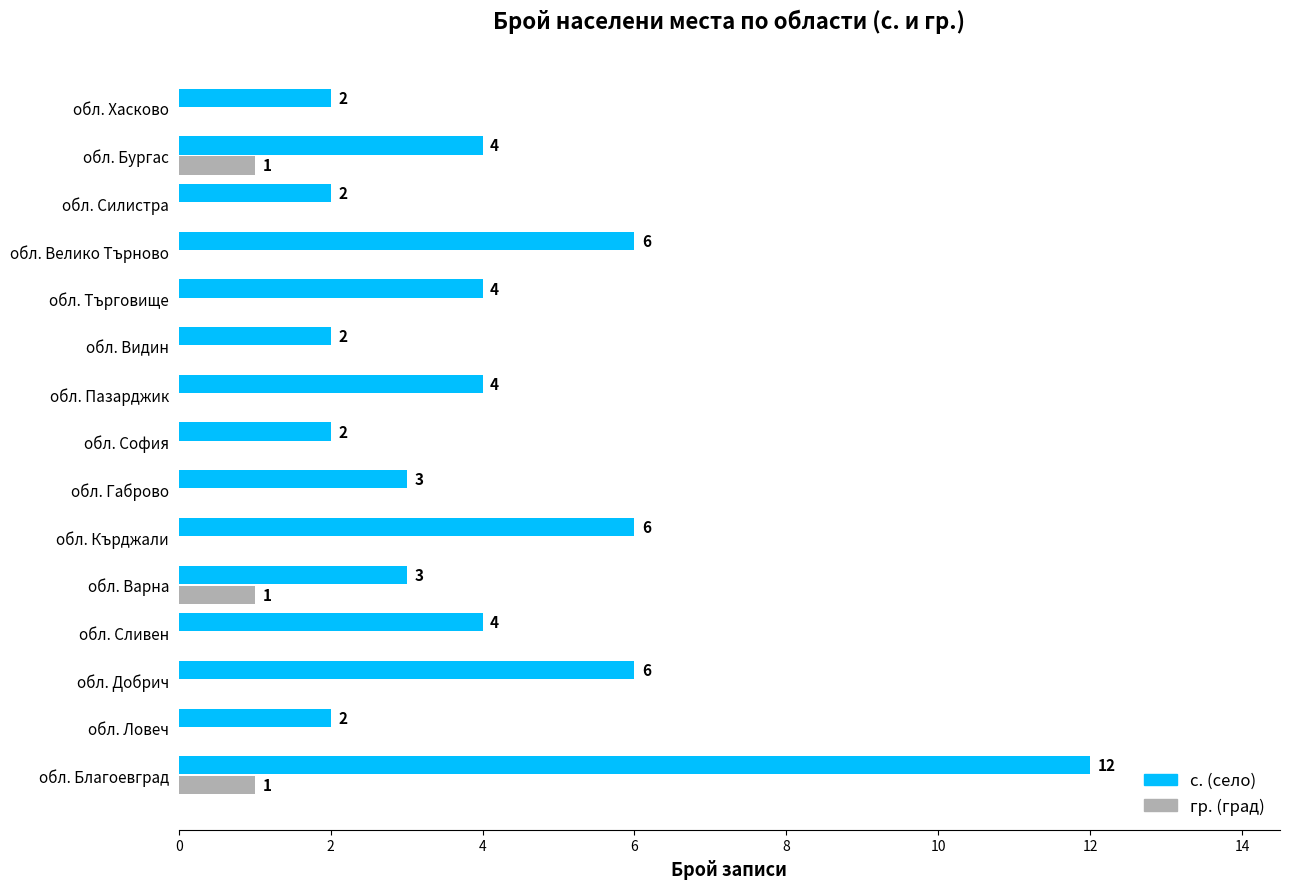

Which series has the largest total across all categories?

с. (село)